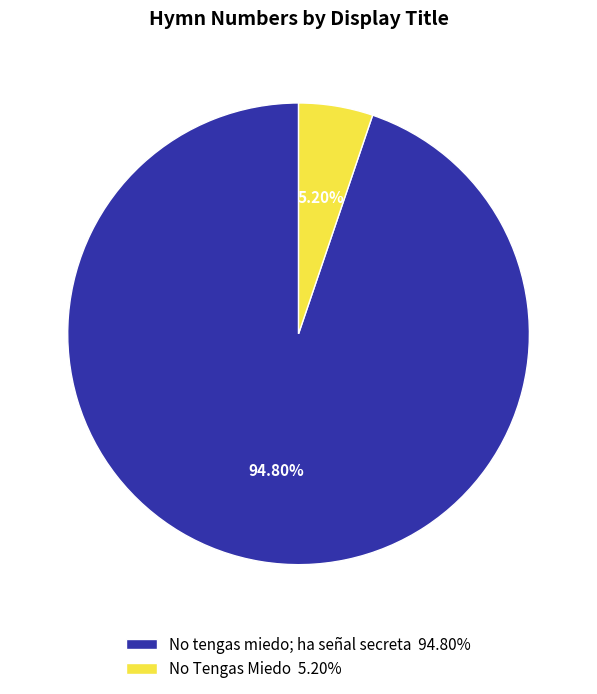

Is there a majority slice in this chart?

Yes